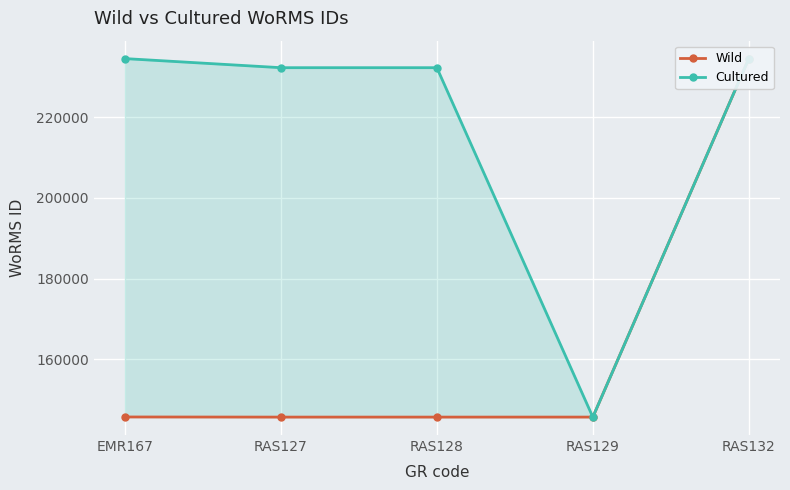

Which has a higher value, RAS132 or RAS128?

RAS132